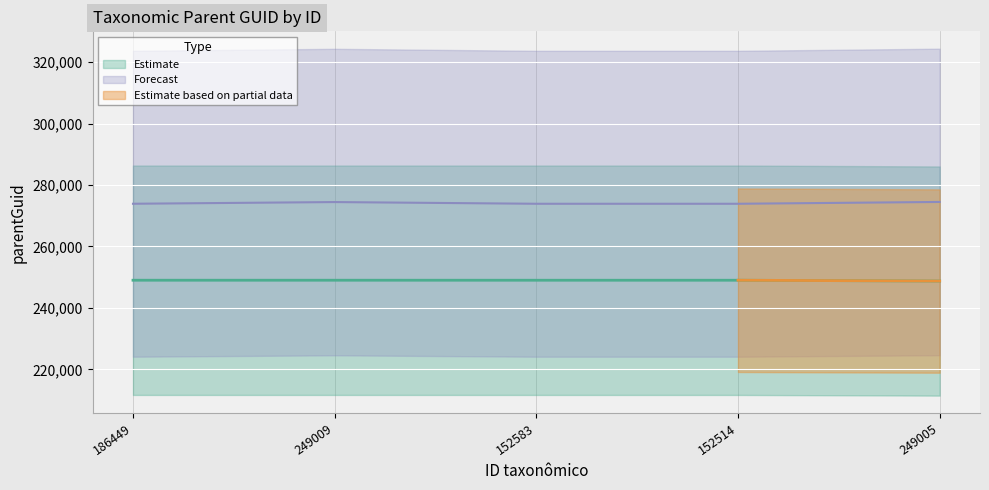

Which category has the highest value across all series?

186449